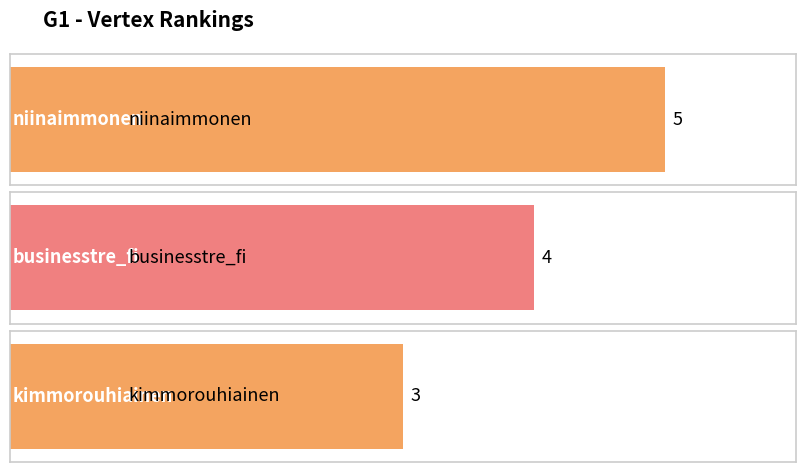

Where does the data first go above 4?

niinaimmonen